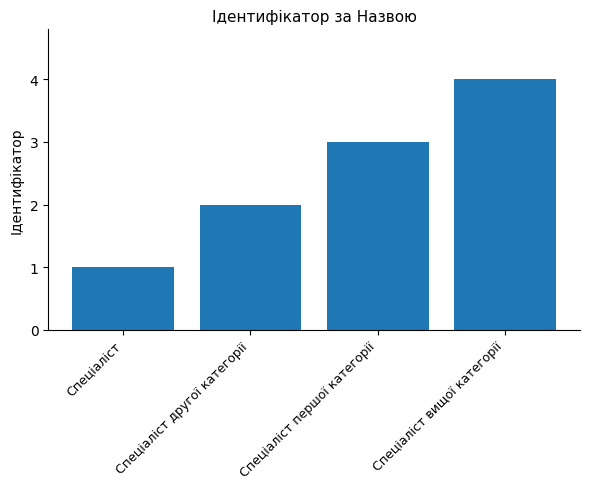

What is the label of the 2nd bar from the left?

Спеціаліст другої категорії